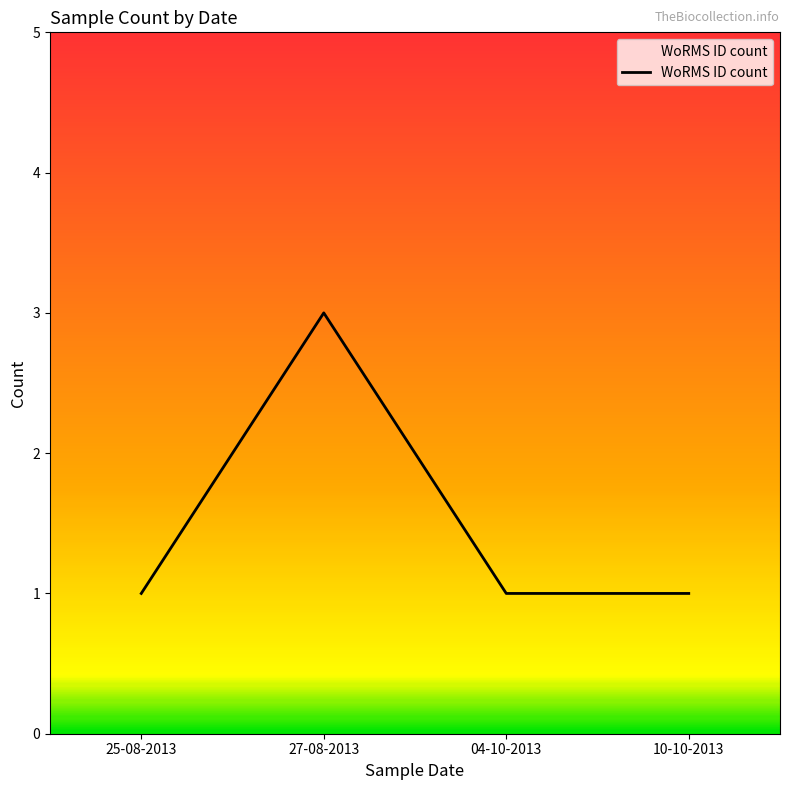

What position from the left is 27-08-2013?

2